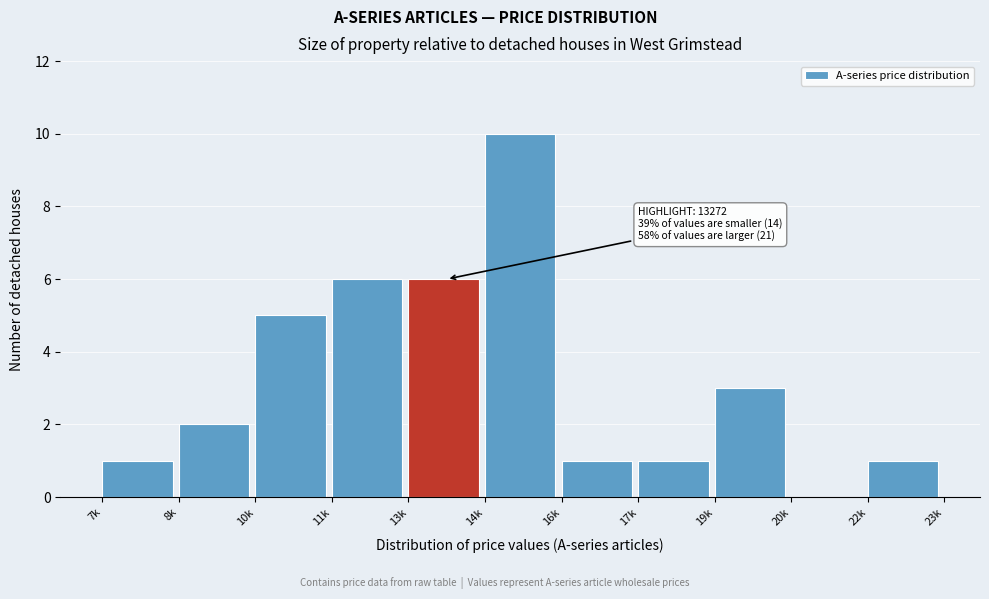

Reading left to right, list all the values displayed in this chart.

7k=1	8k=2	10k=5	11k=6	13k=6	14k=10	16k=1	17k=1	19k=3	20k=0	22k=1